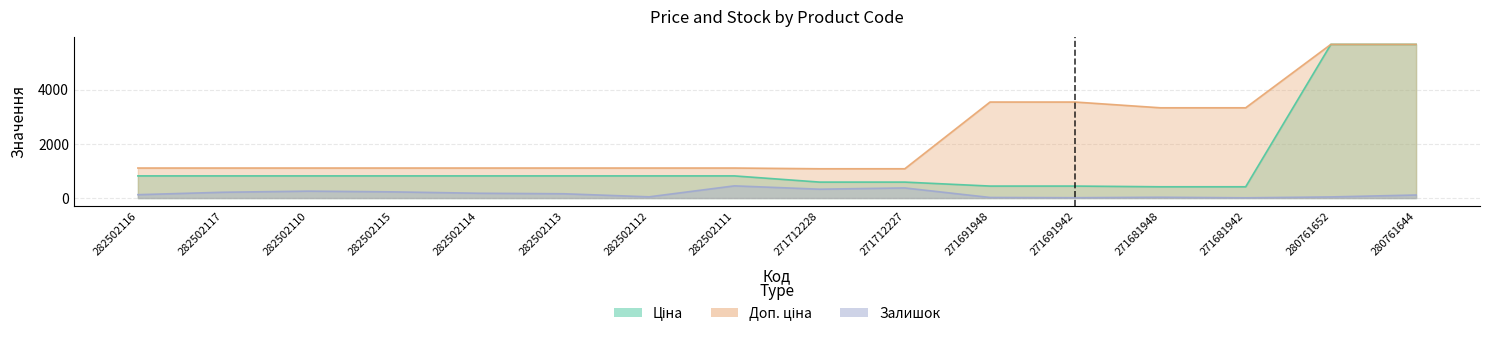

What is the total value across all series at 271691942?

4001.1